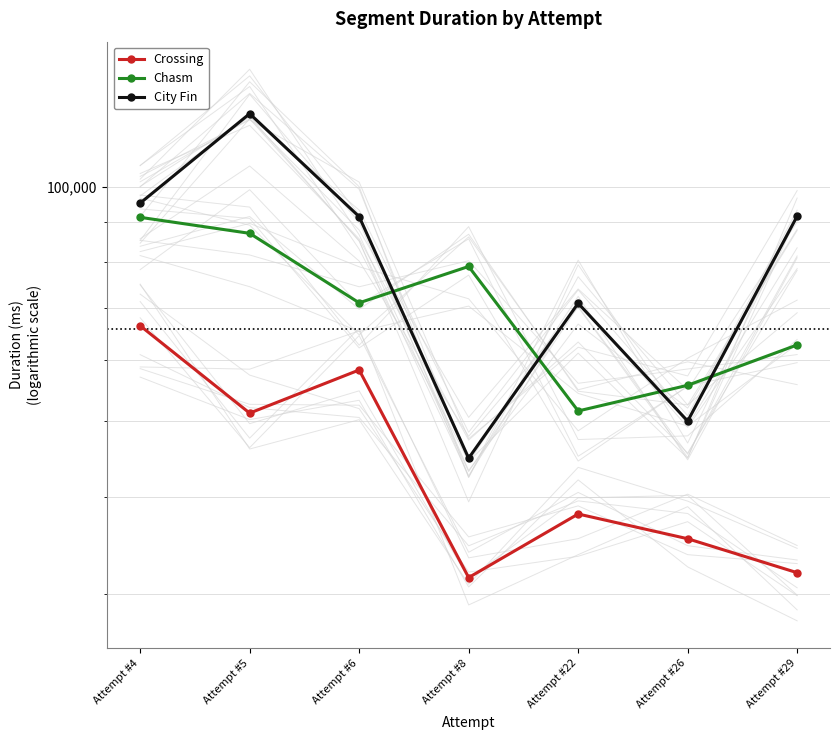

What are all the series names shown in the legend?

Crossing, Chasm, City Fin